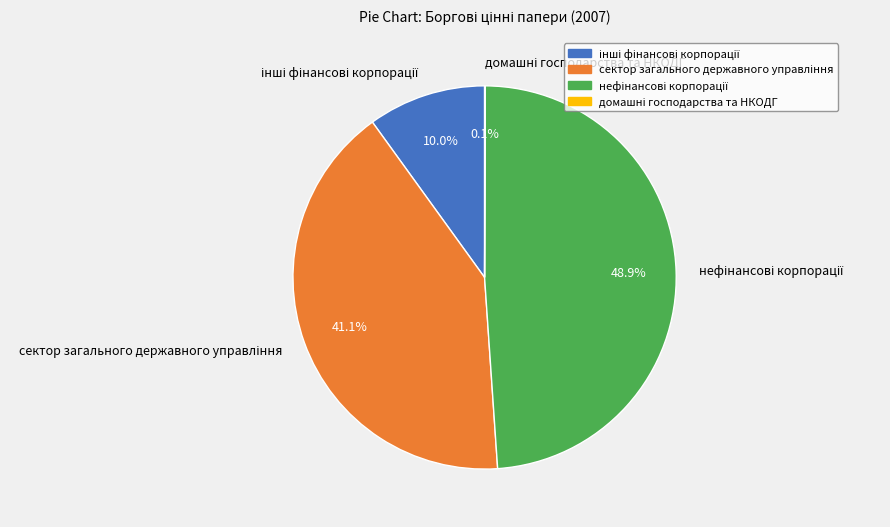

Is there a majority slice in this chart?

No